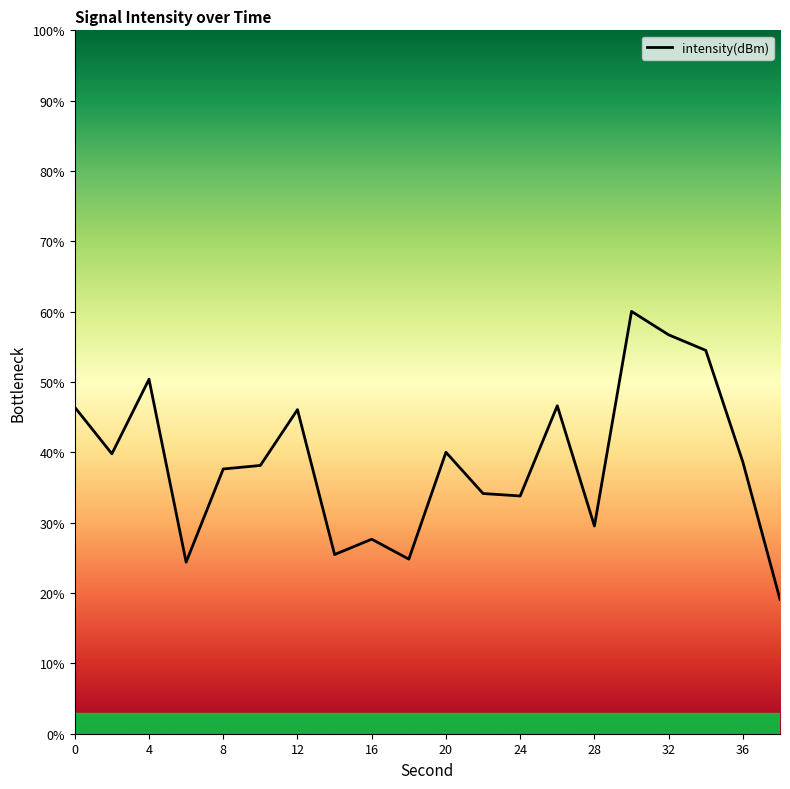

What is the greatest value displayed?

60.0